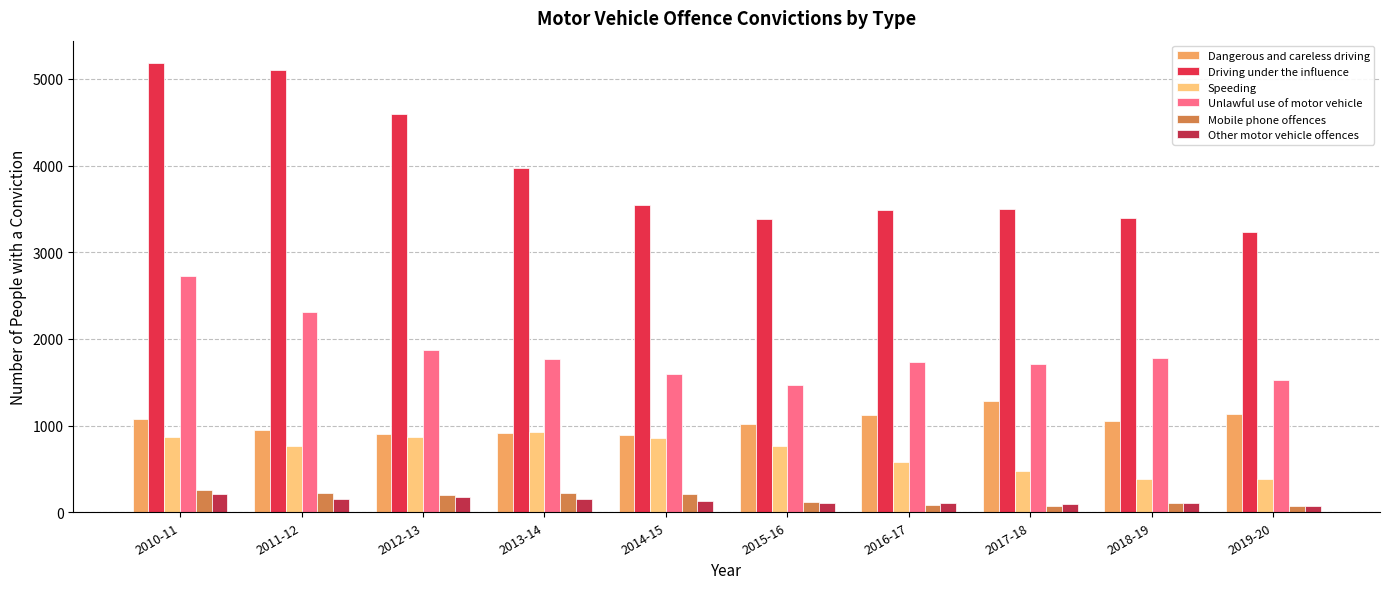

List the series in order of their peak value, highest first.

Driving under the influence, Unlawful use of motor vehicle, Dangerous and careless driving, Speeding, Mobile phone offences, Other motor vehicle offences